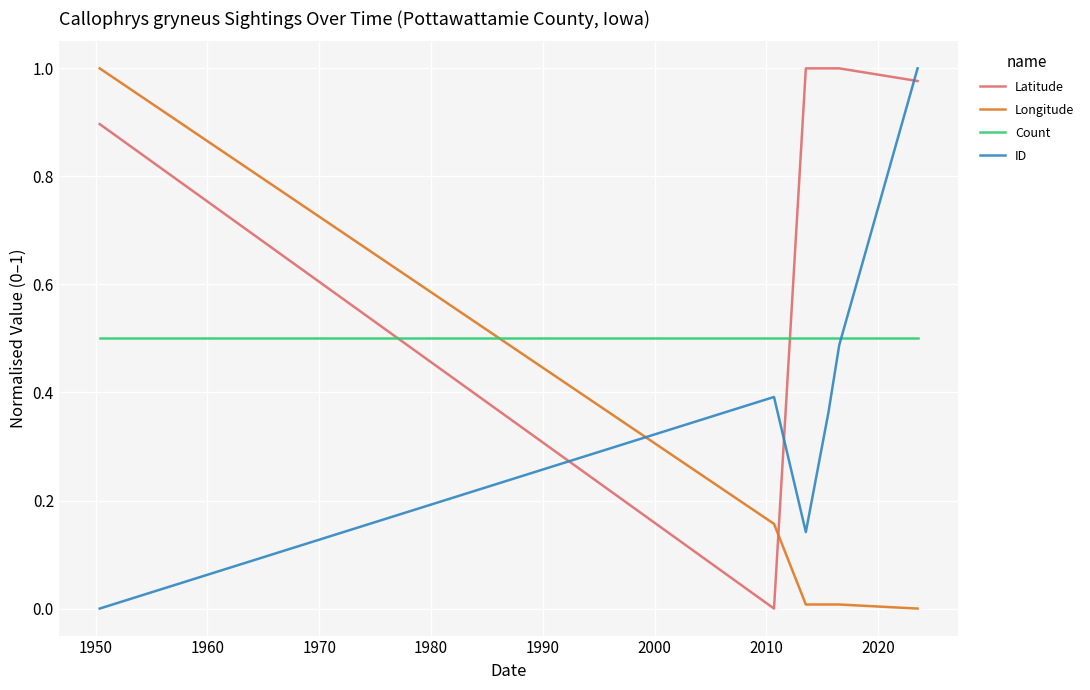

Which series has the largest total across all categories?

Latitude